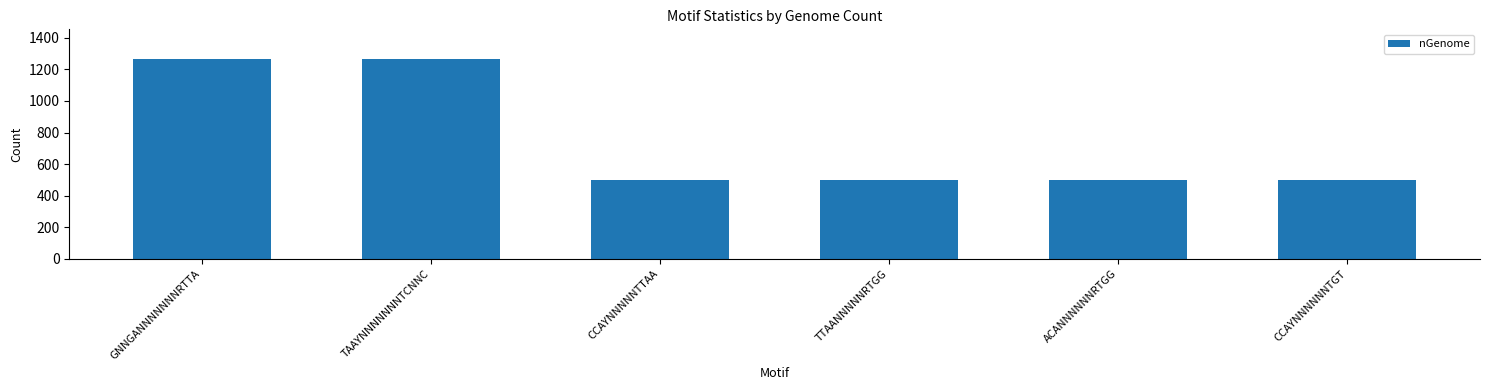

Does the chart contain any negative values?

No